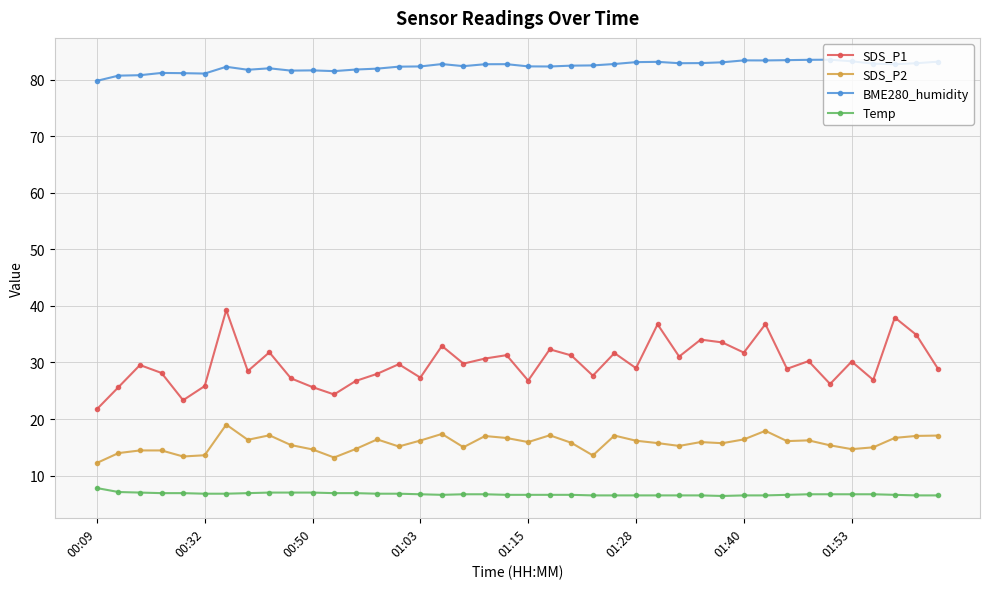

What is the difference between the maximum and second lowest values in the BME280_humidity series?

2.8